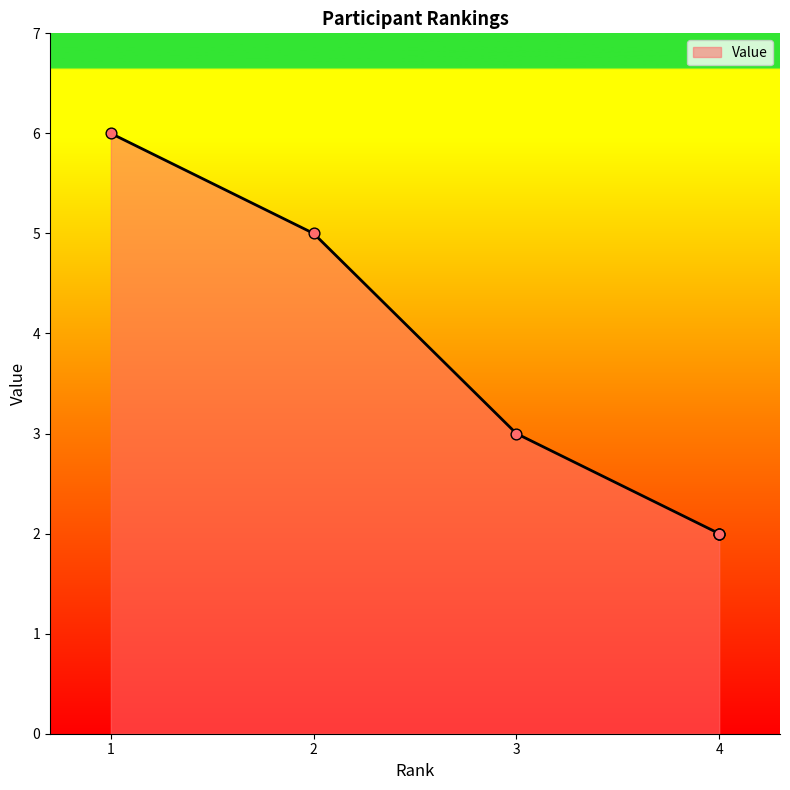

Which has a higher value, 4 or 2?

2